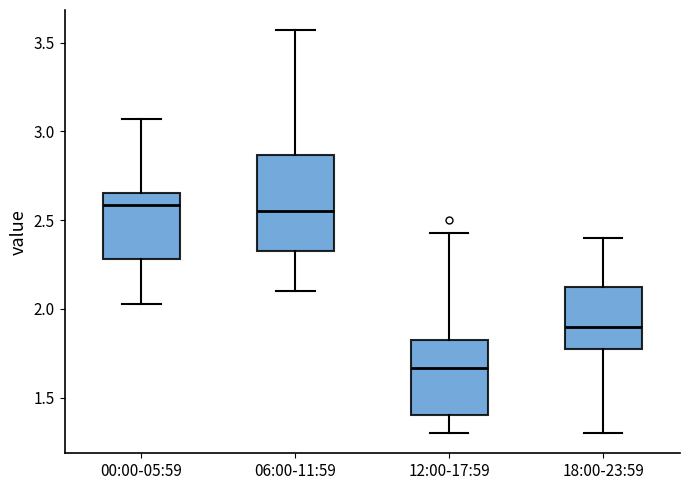

Which box's median line is the lowest?

12:00-17:59